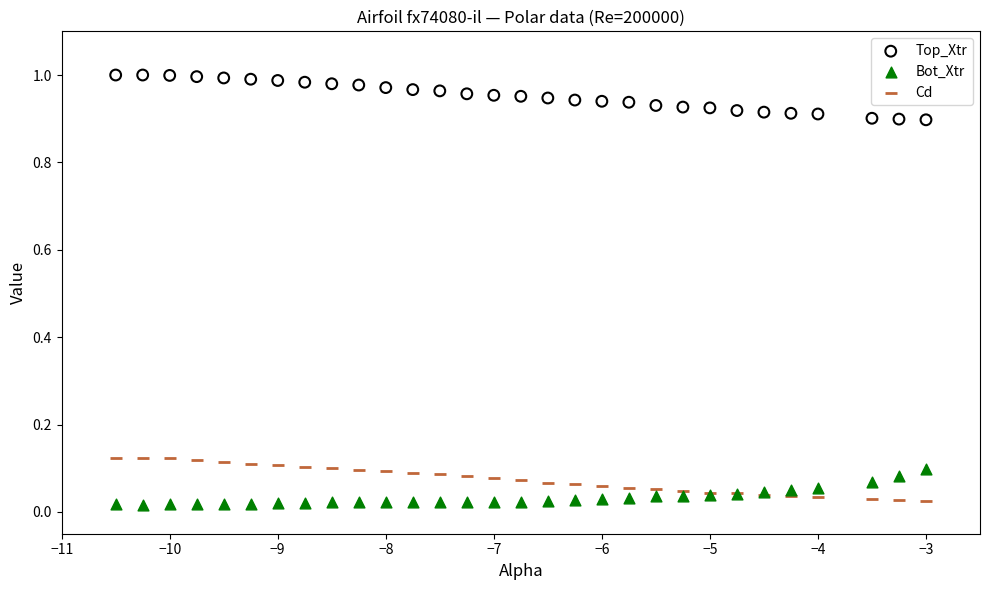

What are all the series names shown in the legend?

Top_Xtr, Bot_Xtr, Cd